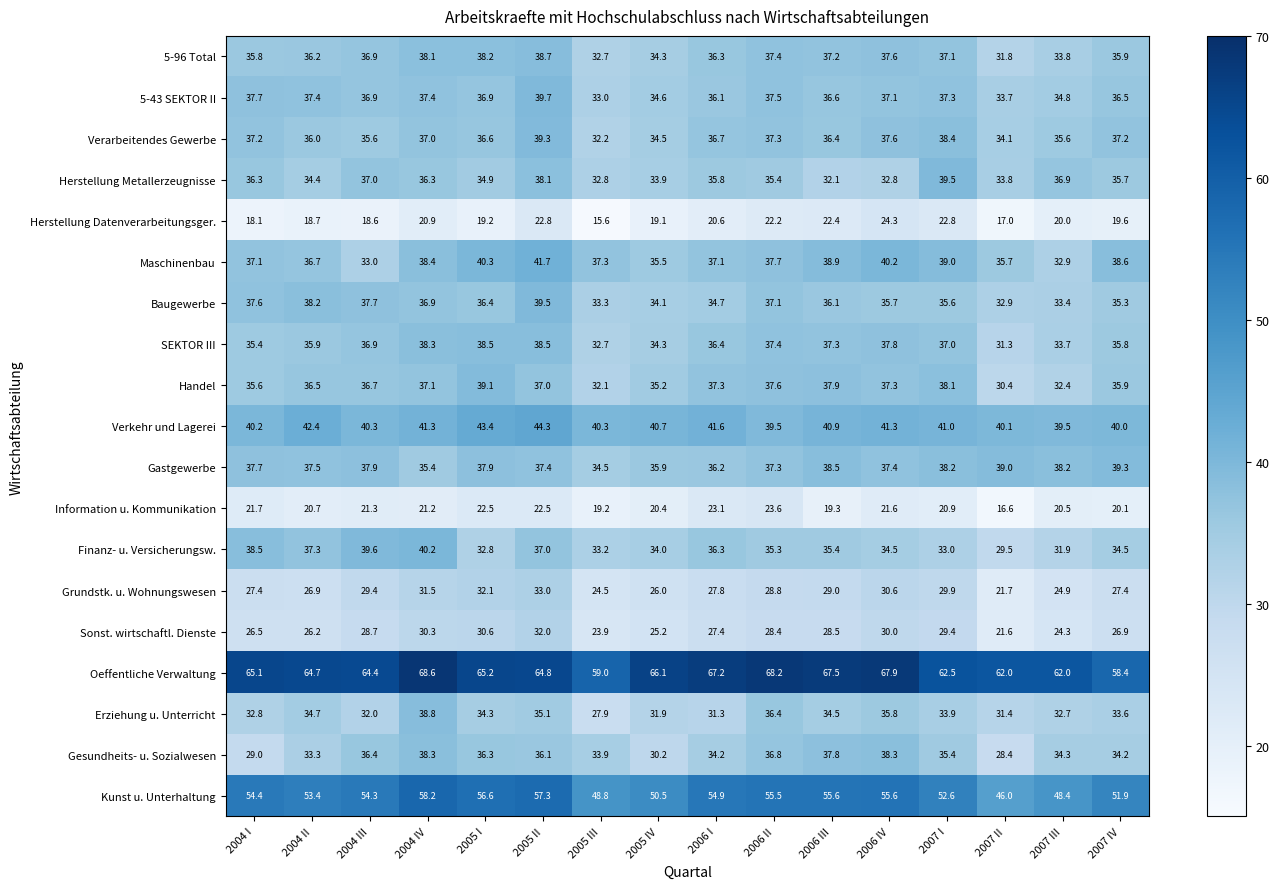

What is the greatest value displayed?

68.6